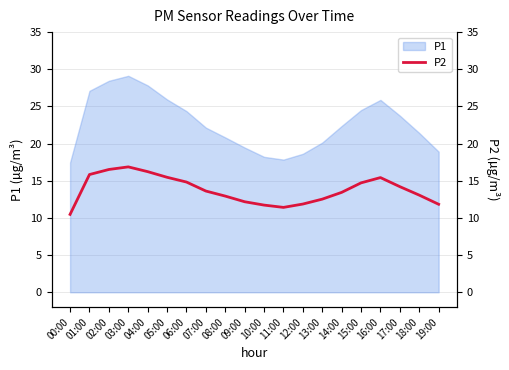

Which has a higher value, 06:00 or 13:00?

06:00